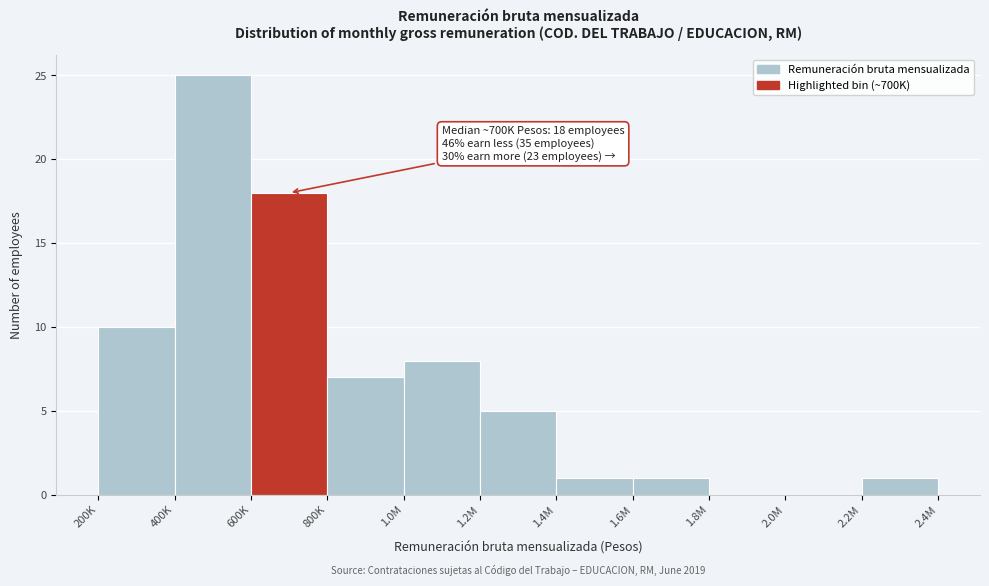

Reading left to right, what are all the values shown in this chart?

200K=10	400K=25	600K=18	800K=7	1.0M=8	1.2M=5	1.4M=1	1.6M=1	1.8M=0	2.0M=0	2.2M=1